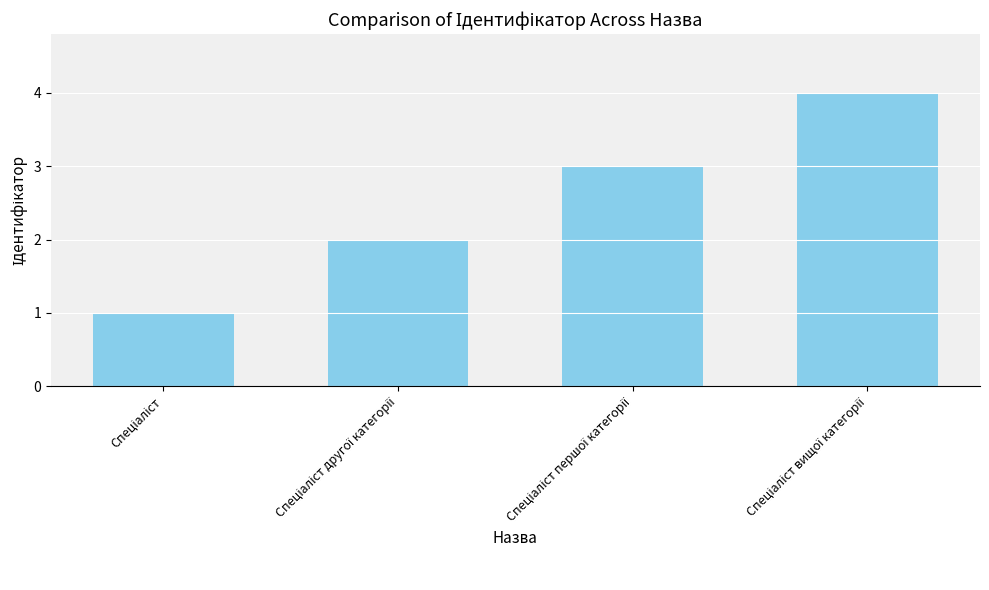

Count the number of categories in the chart.

4